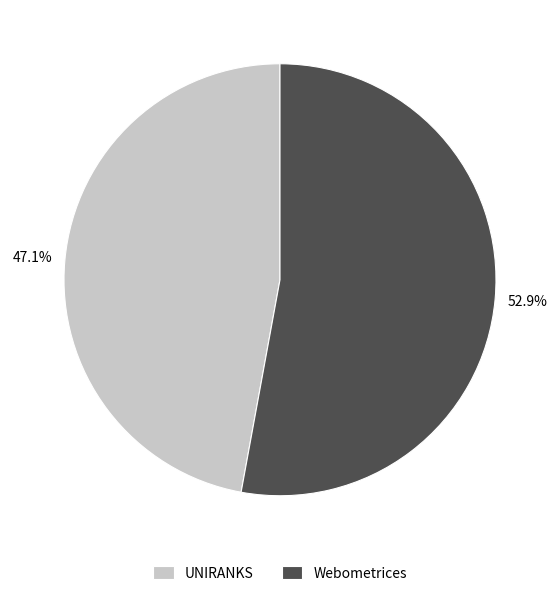

How many slices are in this pie chart?

2